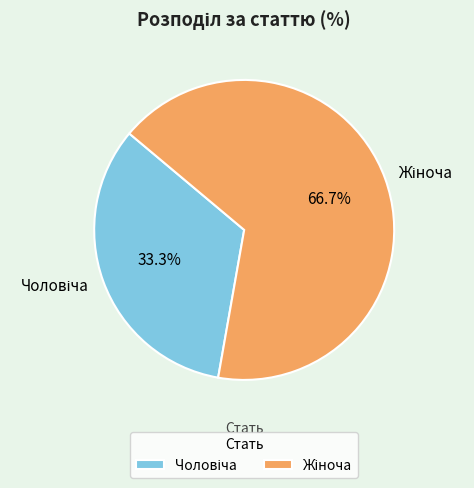

How many slices are in this pie chart?

2